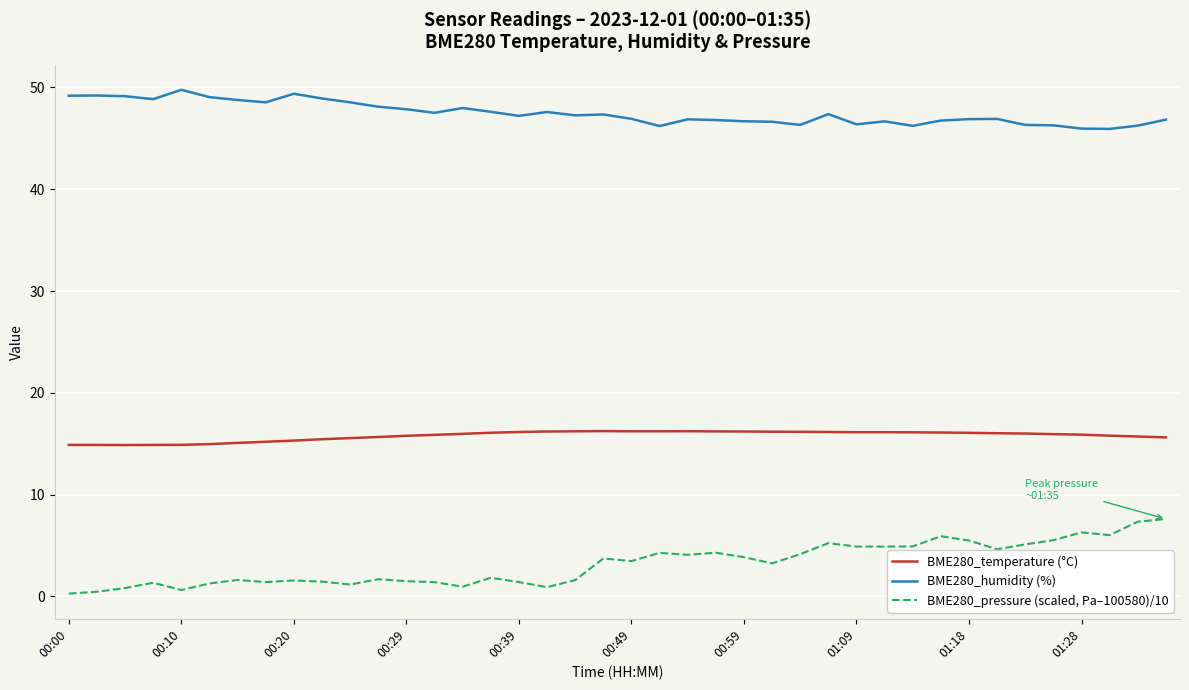

What is the maximum value shown in the chart?

49.8